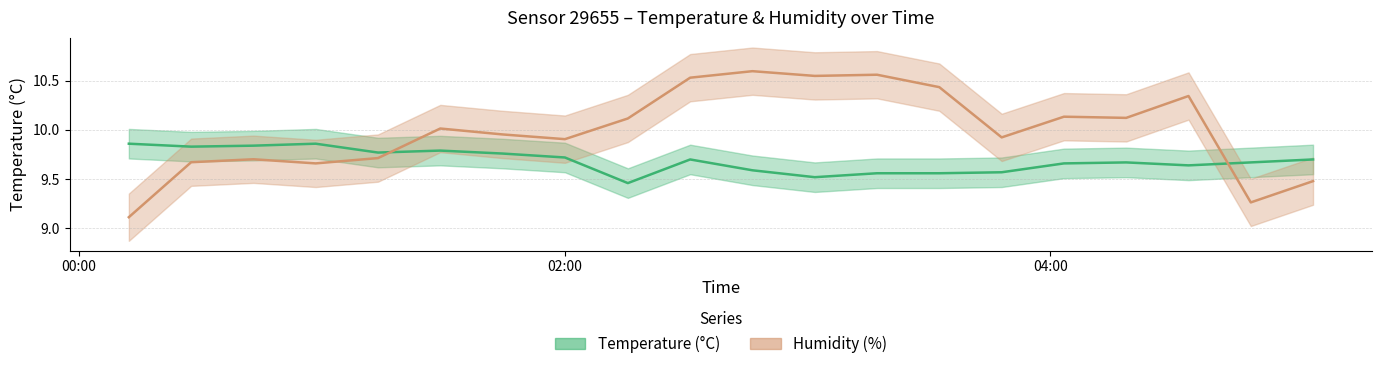

What position from the left is 2024-02-21T04:49:34?

19